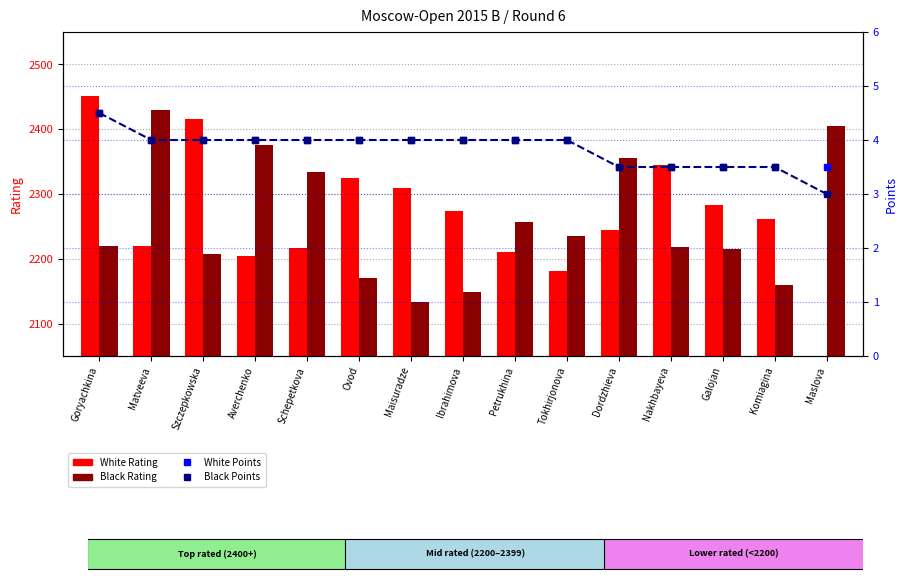

What are all the series names shown in the legend?

White Rating, Black Rating, White Points, Black Points